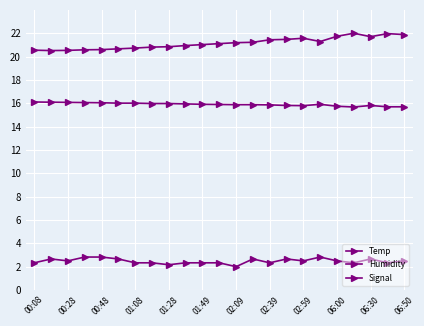

How many distinct data groups are displayed?

3